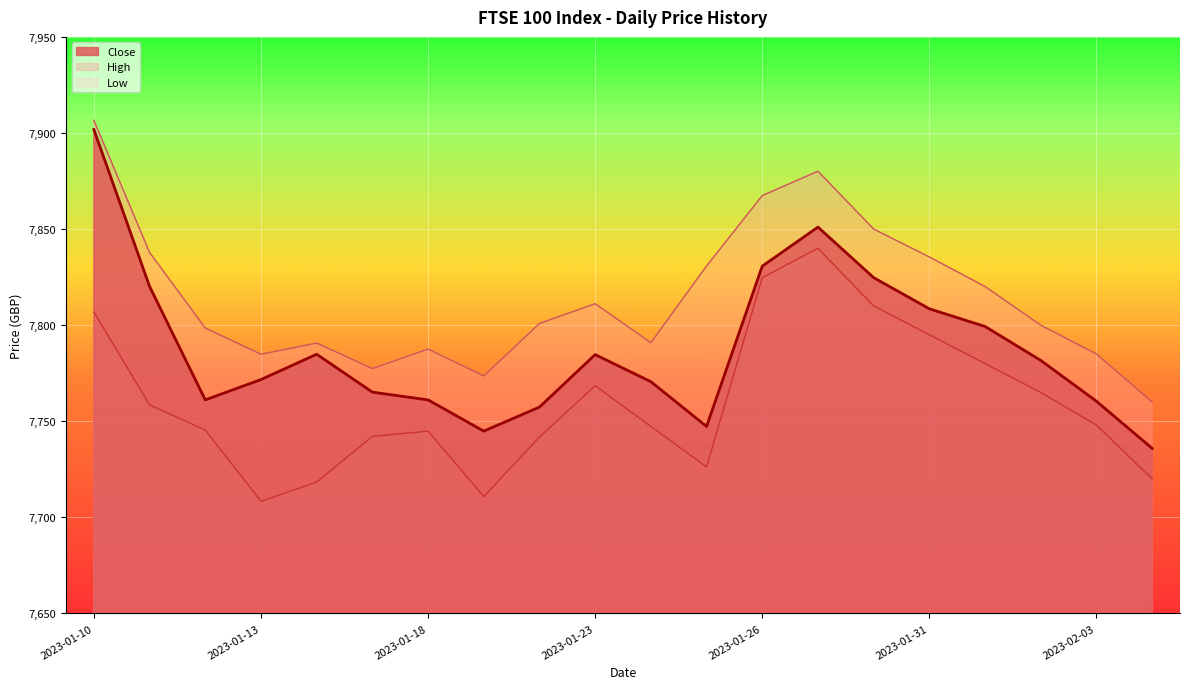

Which label corresponds to the largest value in the chart?

2023-01-10